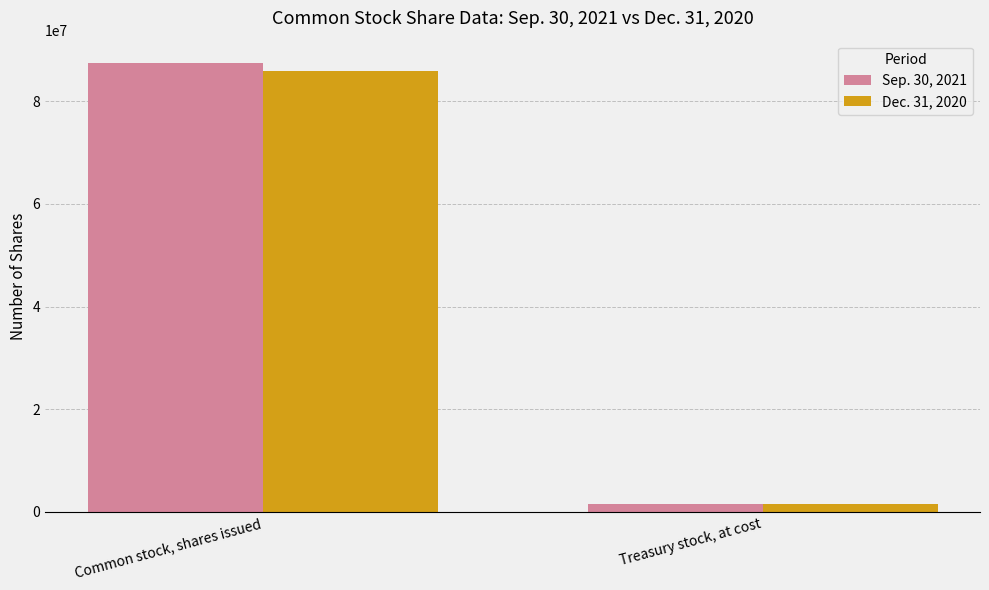

The Dec. 31, 2020 series shows 1537582 at Treasury stock, at cost. True or false?

True